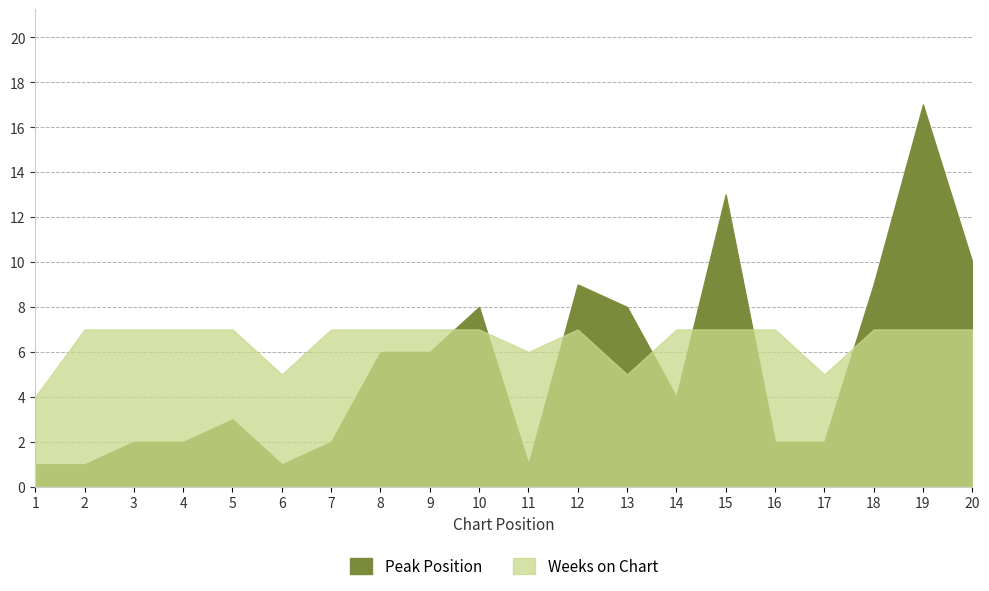

Rank the series at 8 from highest to lowest value.

Weeks on Chart, Peak Position